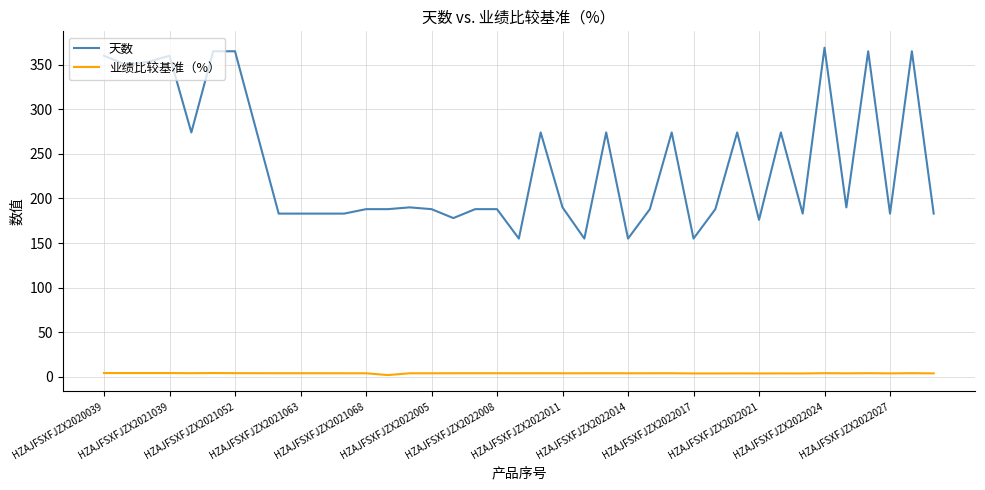

List the series in order of their peak value, highest first.

天数, 业绩比较基准（%）